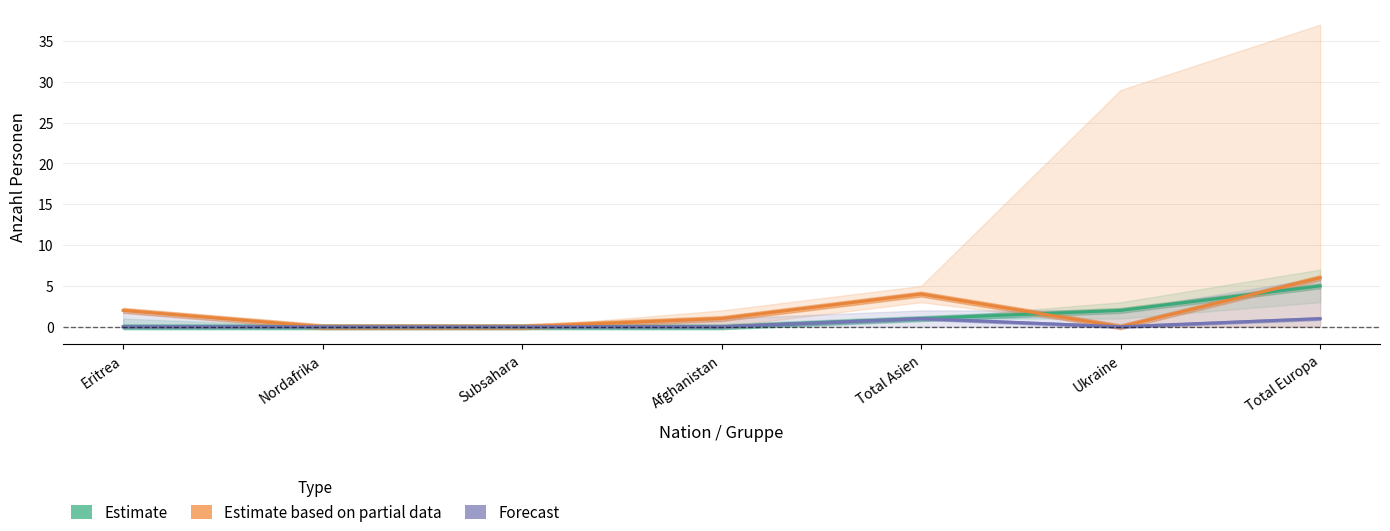

At which category does the chart reach its minimum across all series?

Eritrea